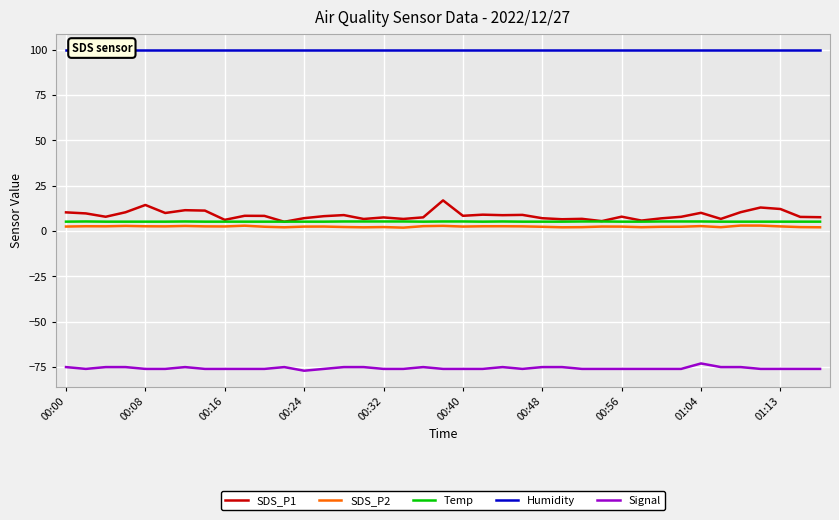

True or false: SDS_P2 and Temp cross at least once.

False